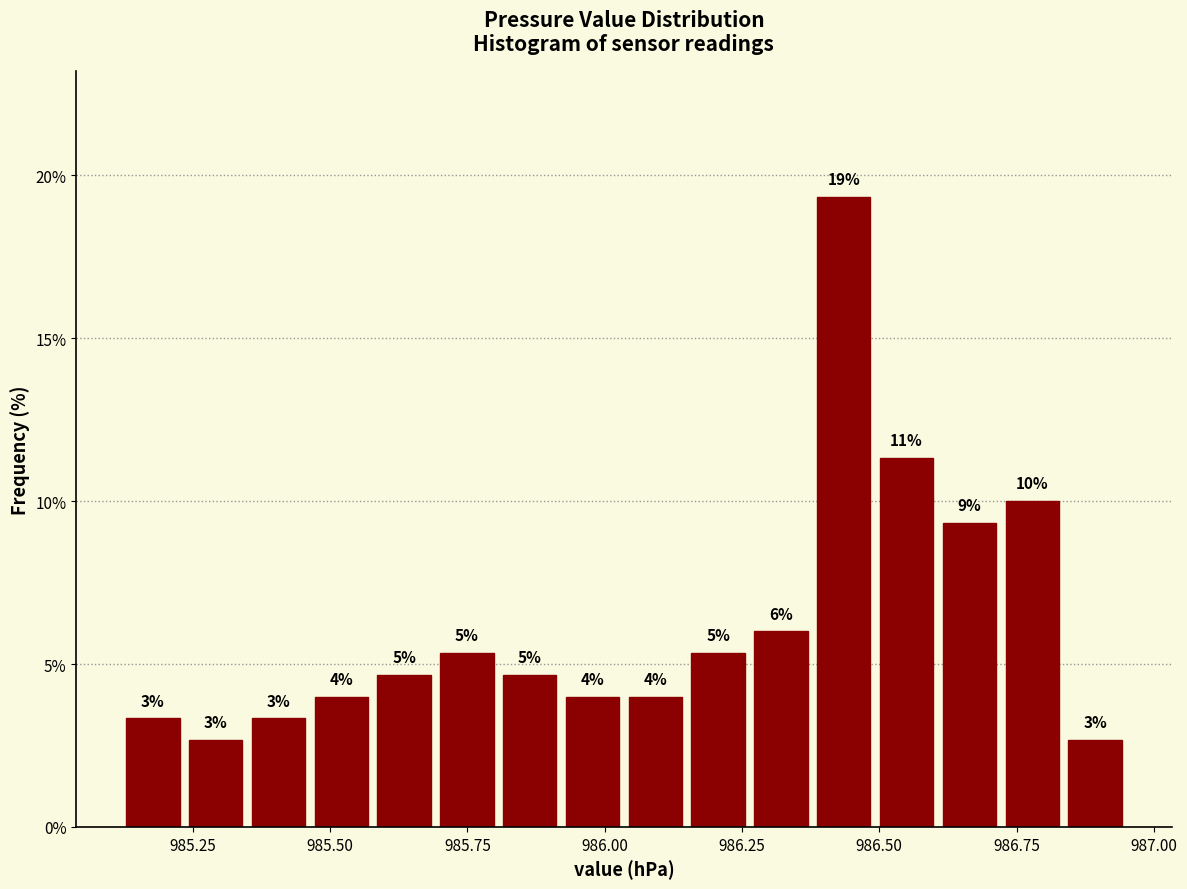

Around what value on the x-axis is the tallest bar? Give the approximate position of its centre, as read against the axis.

986.45